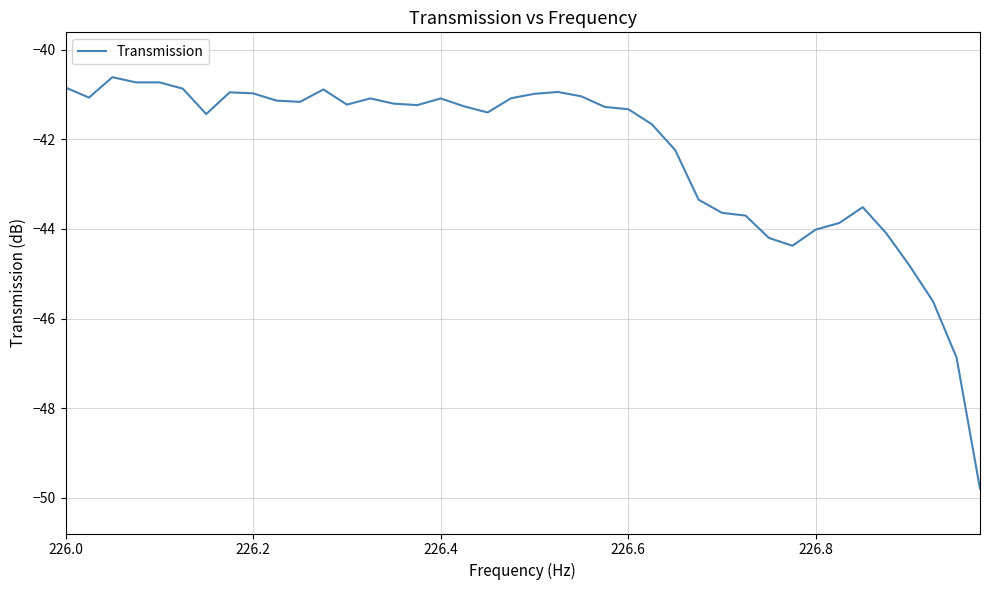

What is the maximum value shown in the chart?

-40.6